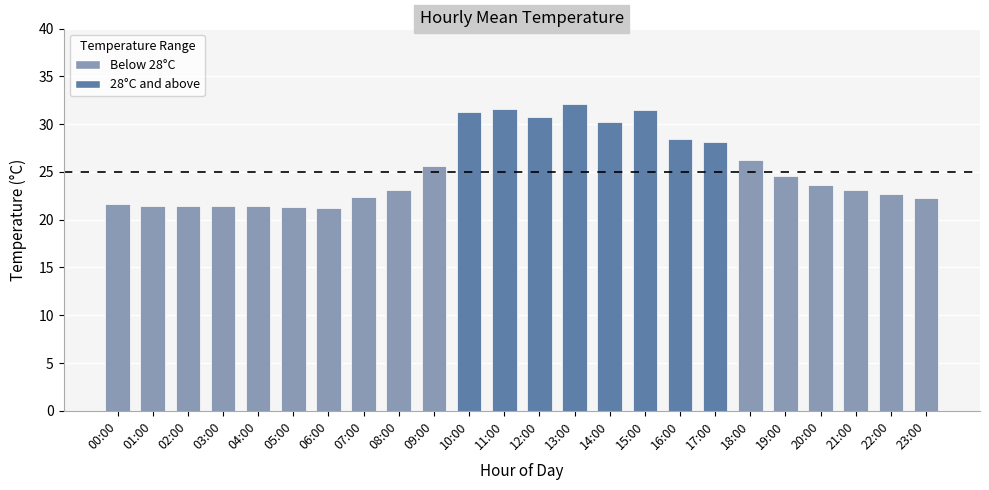

How many distinct data groups are displayed?

1